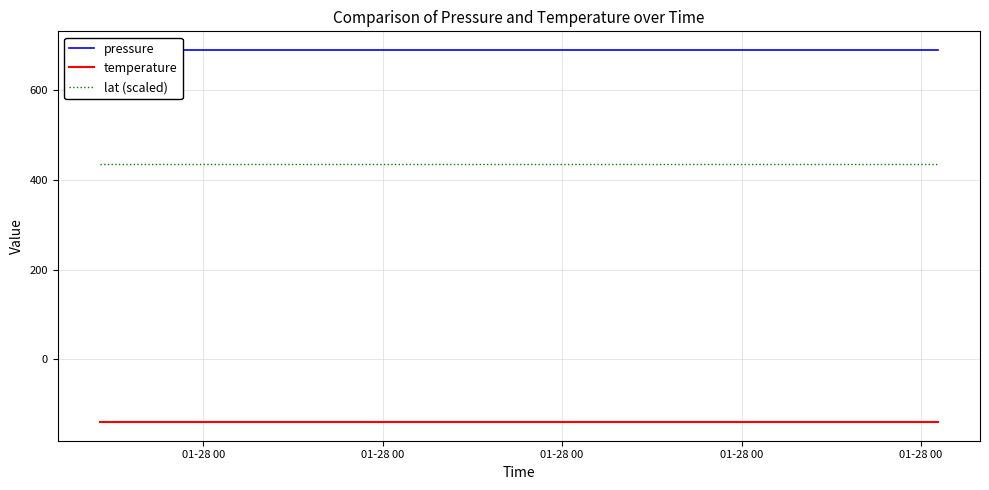

True or false: lat (scaled) has more than 1 points higher than both neighbors.

False